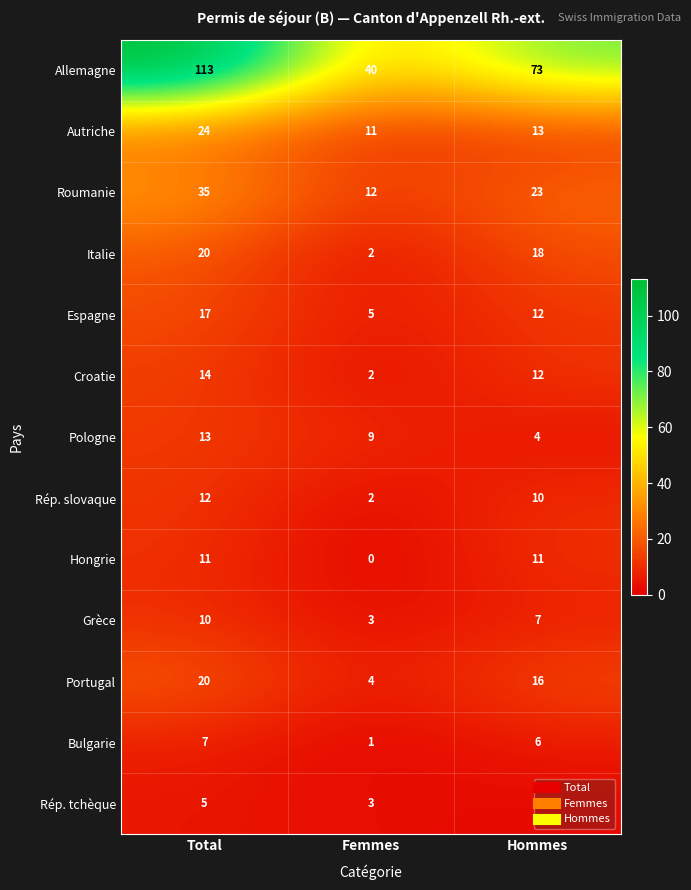

What is the average value of the Allemagne series?

75